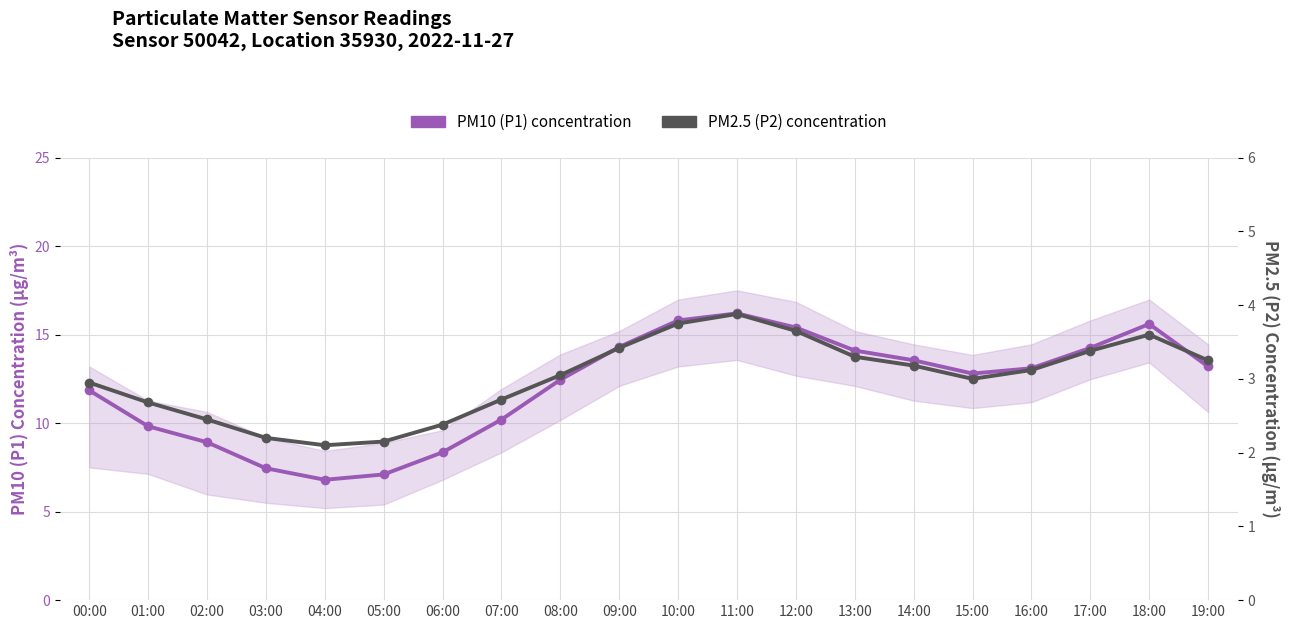

What is the label of the 9th point from the right?

11:00